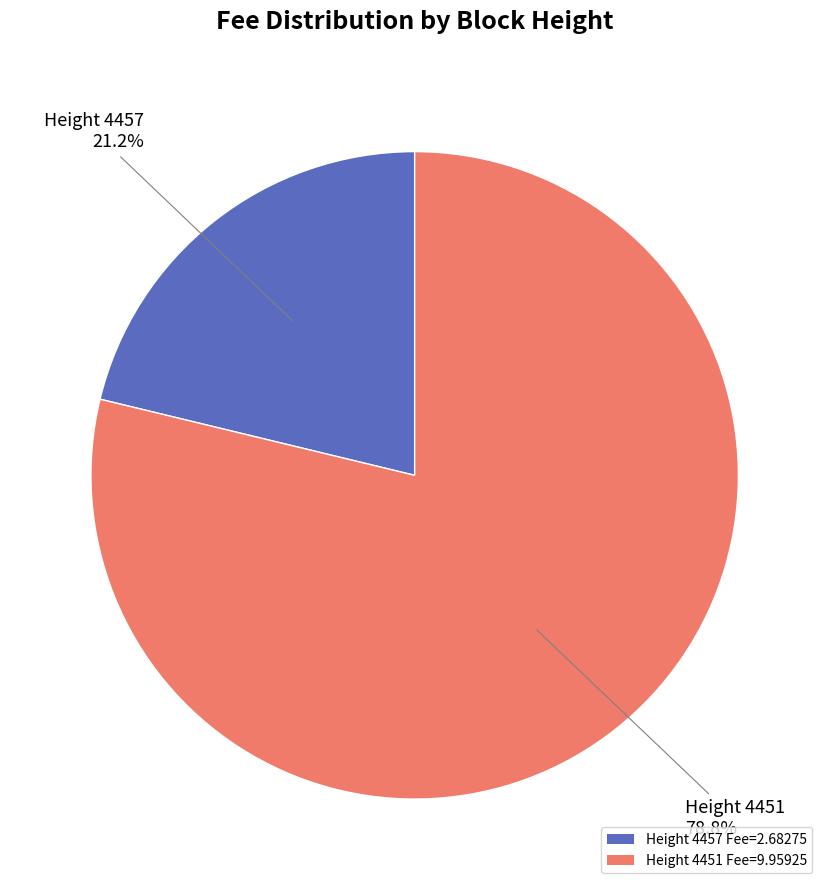

What is the ratio of the value at Height 4457 Fee=2.68275 to the value at Height 4451 Fee=9.95925?

0.3